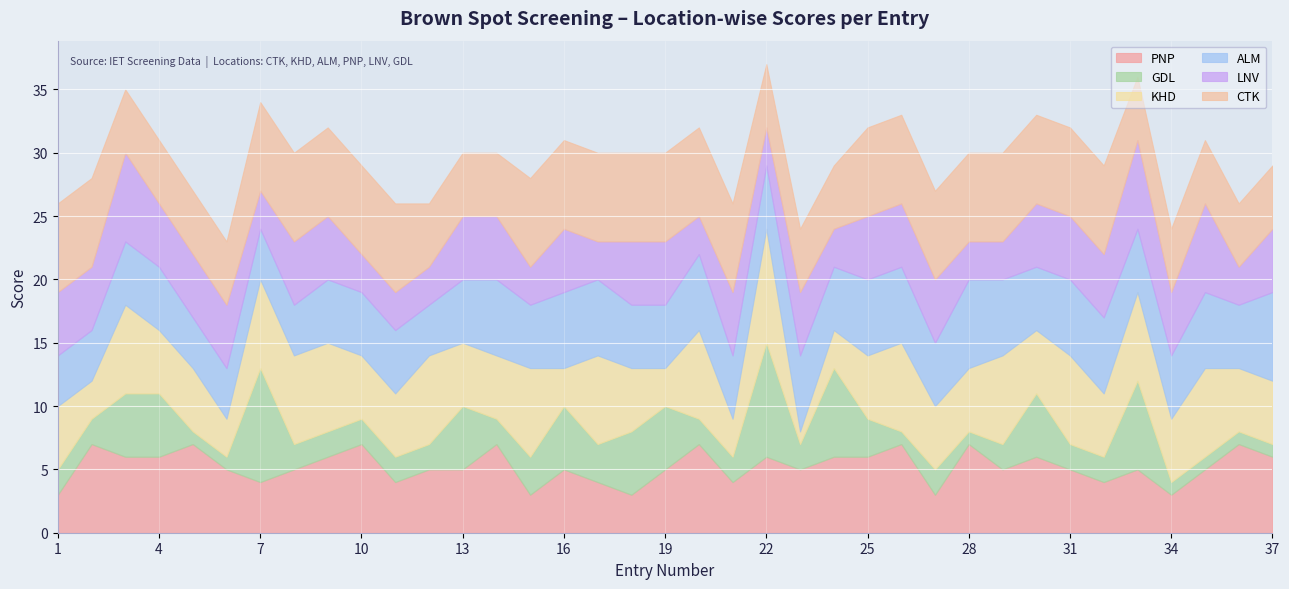

What is the value of the KHD point at the 30th from the left?

5